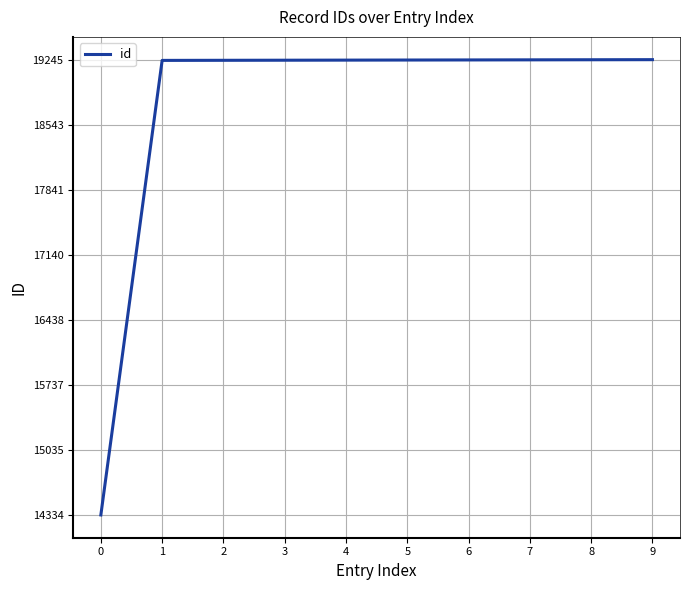

True or false: the data shows 6174 at 0.

False